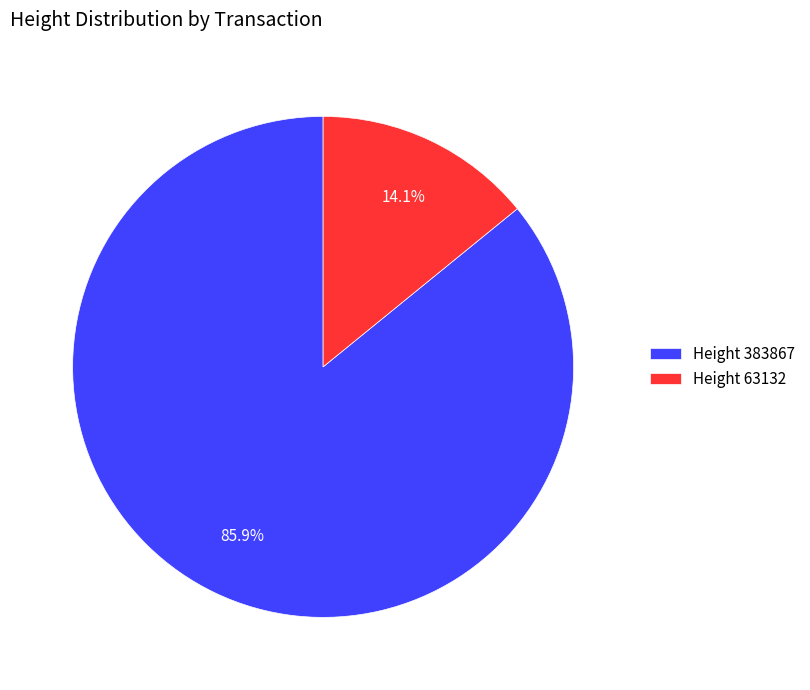

Rank the categories by value from highest to lowest.

Height 383867, Height 63132